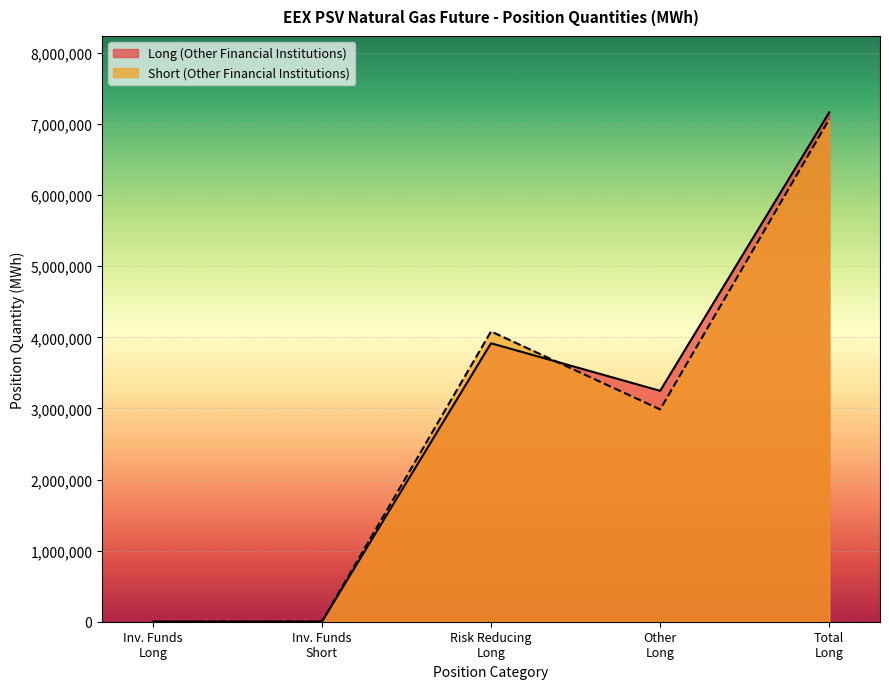

In Long (Other Financial Institutions), how many points are lower than both neighbors (excluding endpoints)?

1